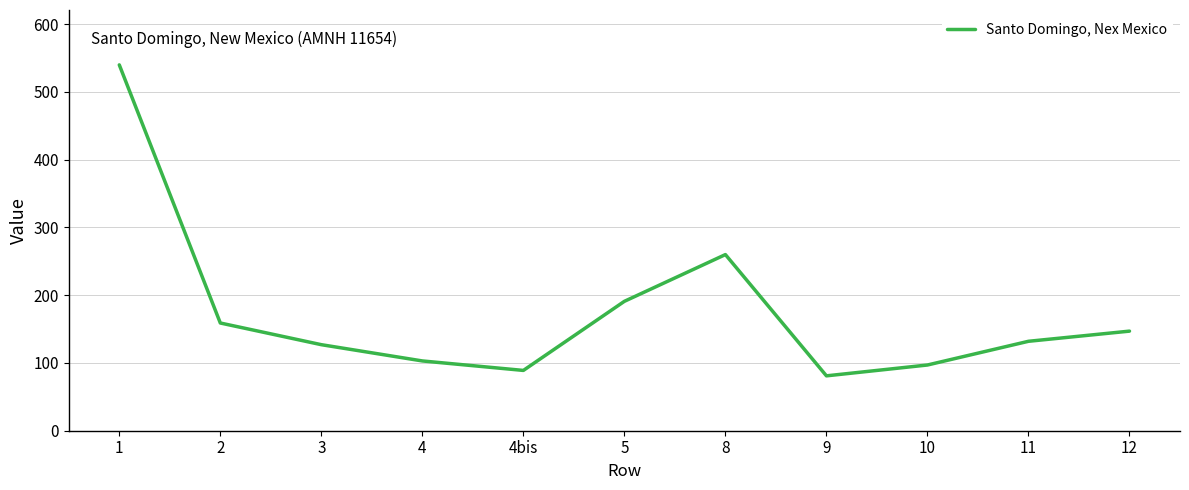

The value at 9 is 128. True or false?

False